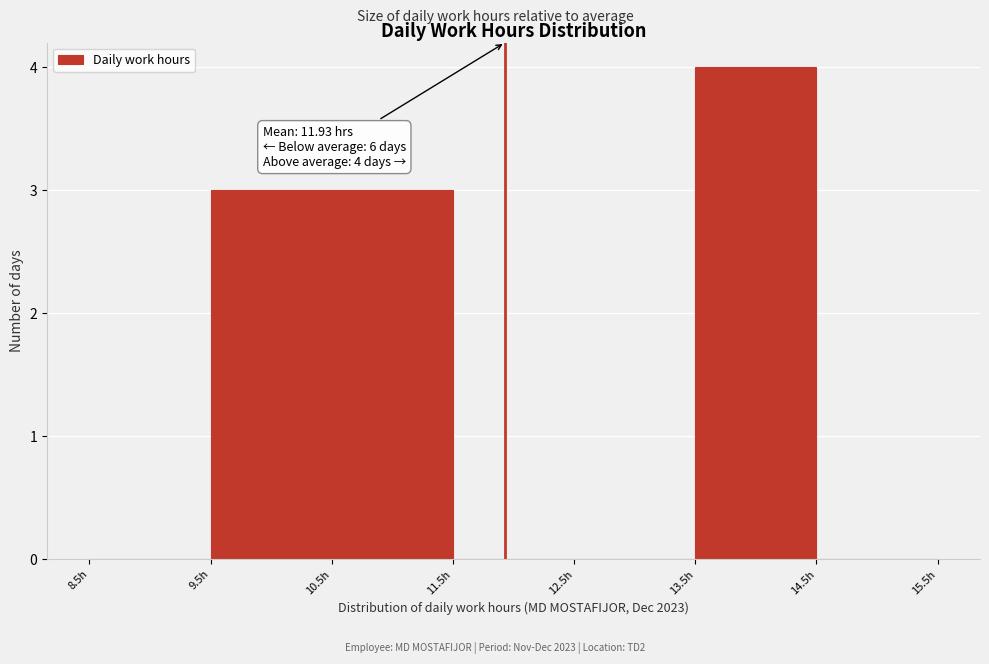

Over which range of the x-axis is the bar tallest?

13.5 to 14.5